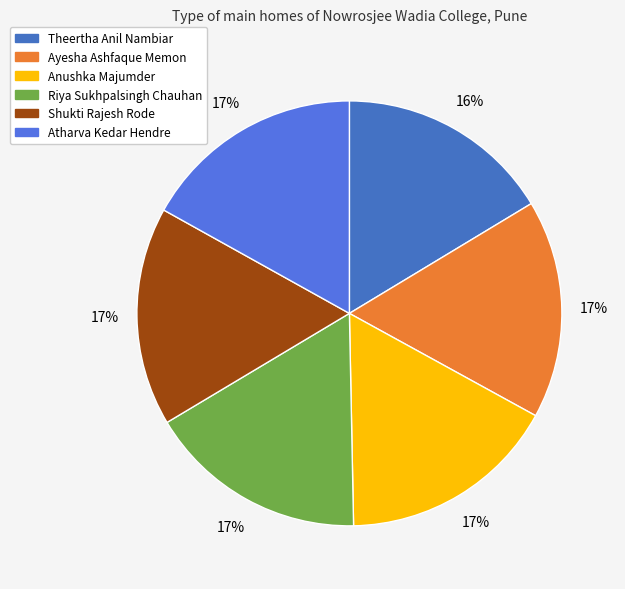

To the nearest percent, what portion does Shukti Rajesh Rode represent?

17%